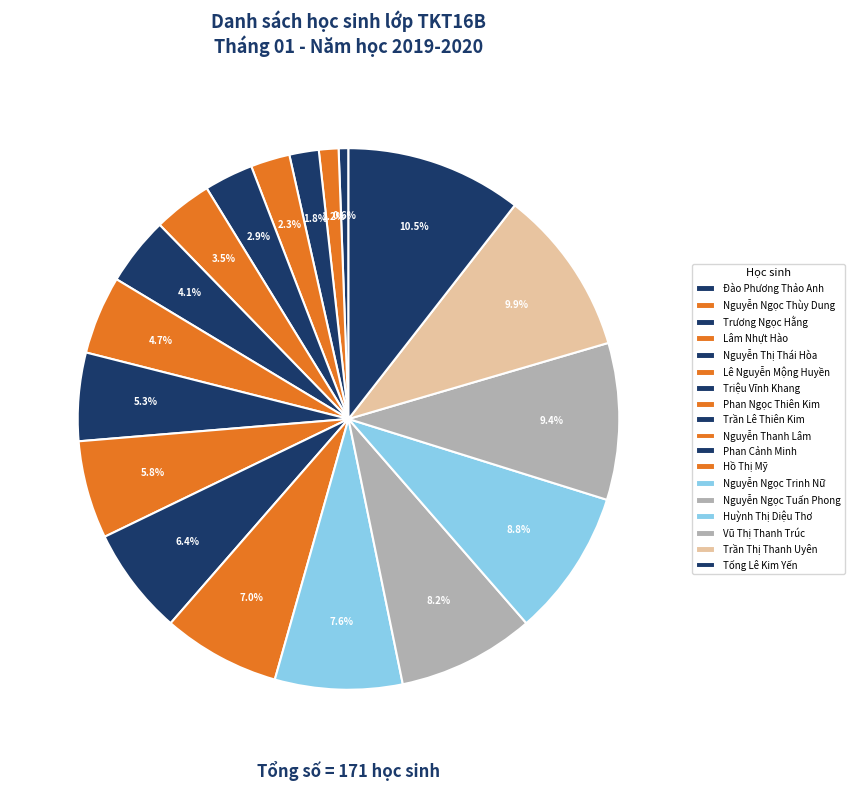

How many segments does this pie chart have?

18